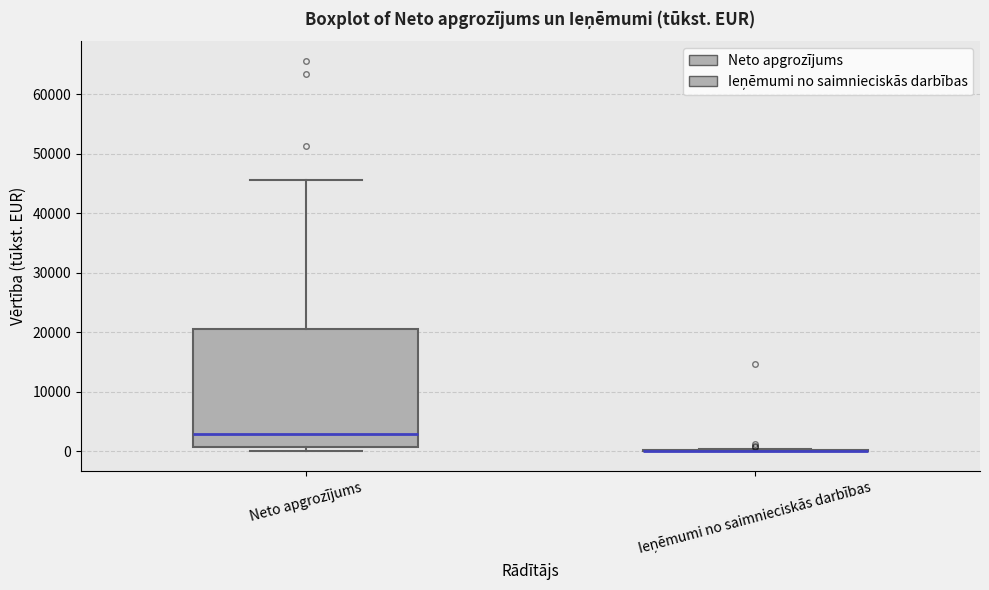

Comparing the boxes themselves (not the whiskers), which one is the tallest?

Neto apgrozījums